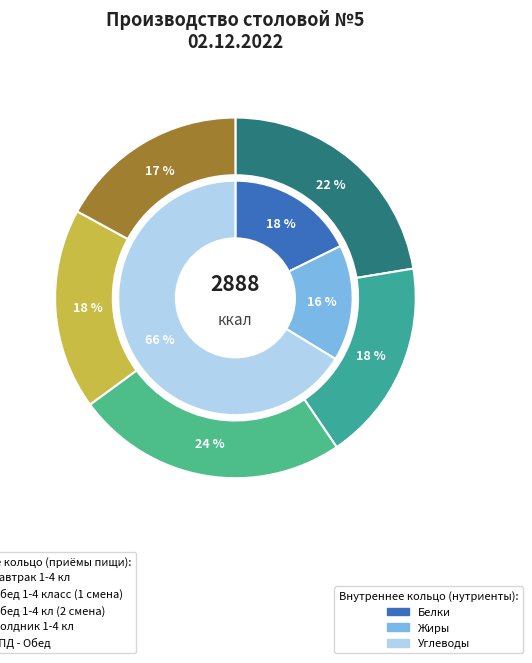

To the nearest percent, what portion does ГПД - Обед represent?

17%